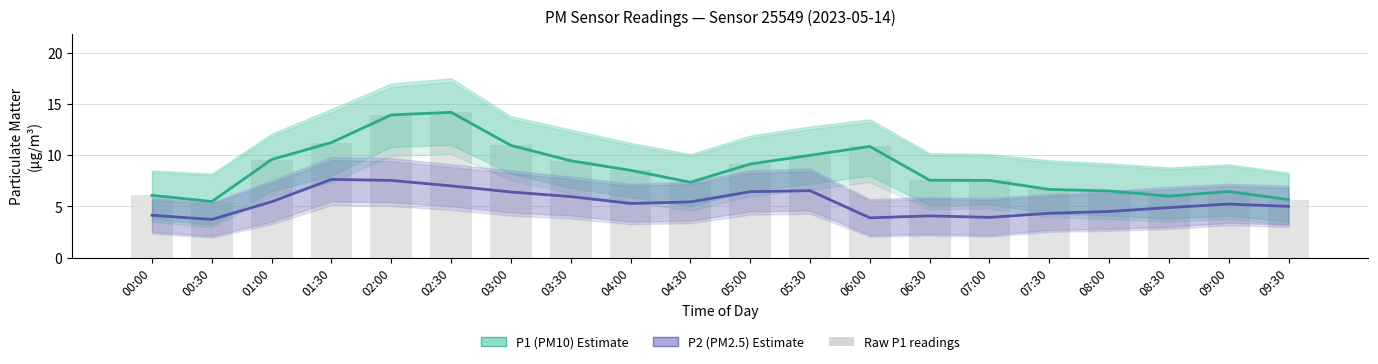

Which category has the highest value in the P1 readings (bar) series?

02:30